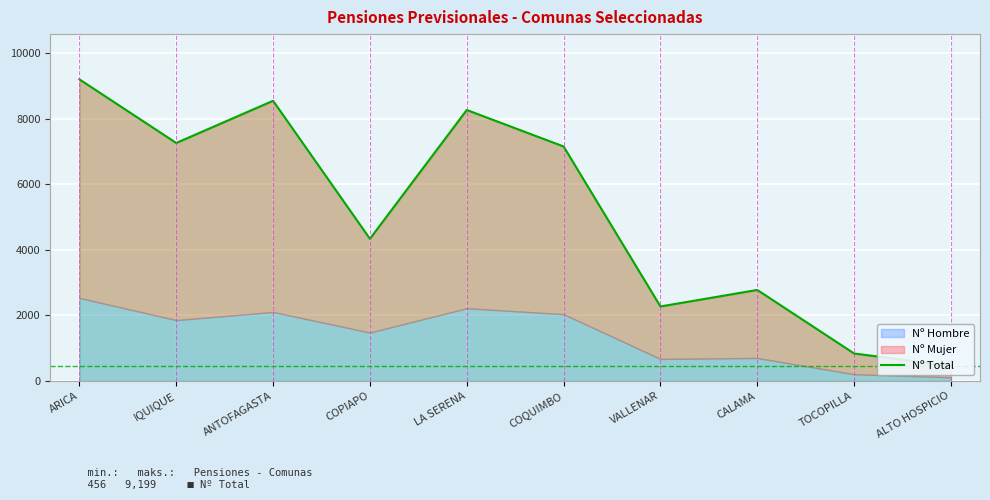

What is the change in value from COPIAPO to TOCOPILLA?

-3500